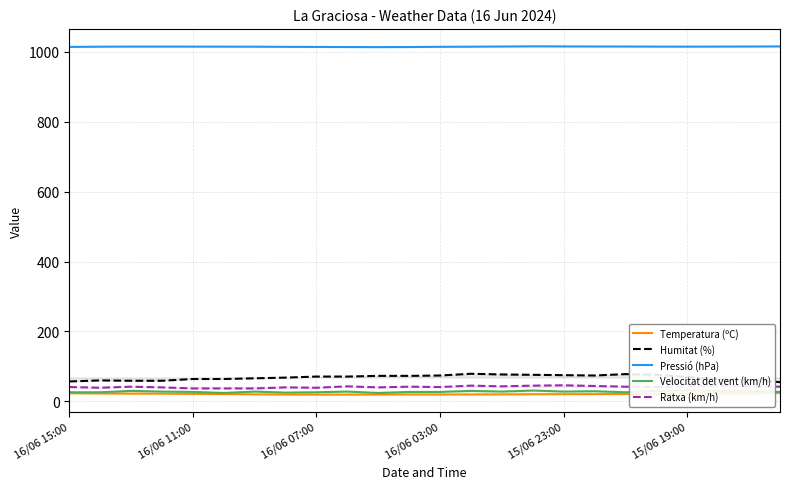

What is the lowest value of the Velocitat del vent (km/h) series?

24.0